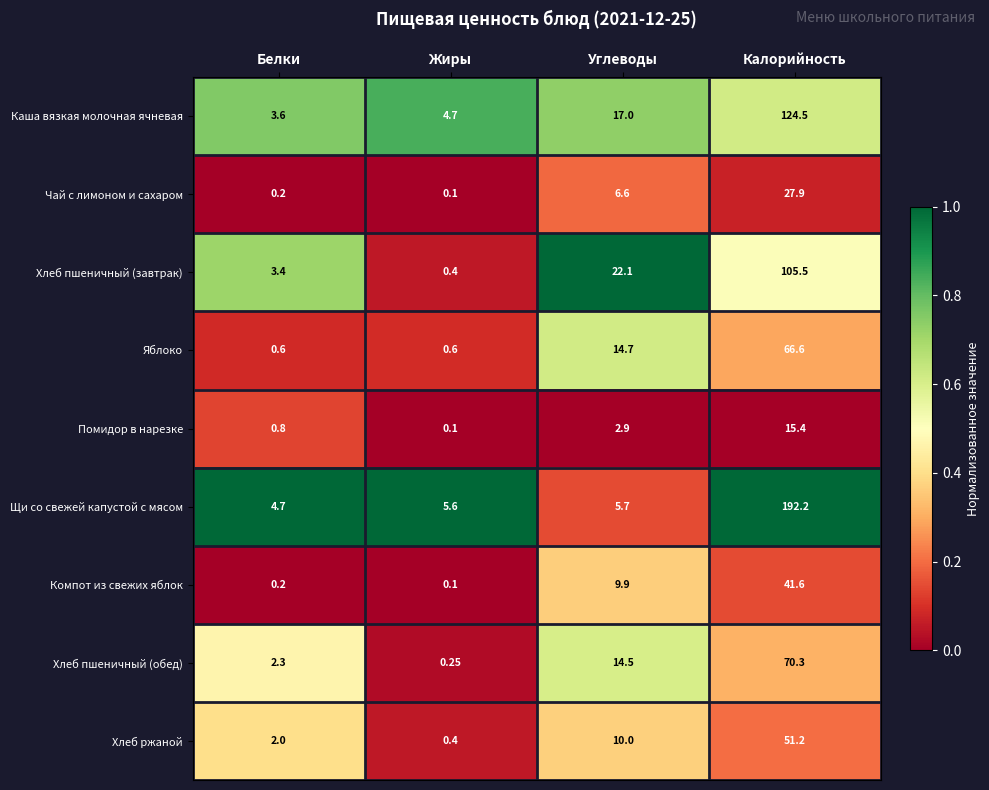

Rank the series at Углеводы from lowest to highest value.

Помидор в нарезке, Щи со свежей капустой с мясом, Чай с лимоном и сахаром, Компот из свежих яблок, Хлеб ржаной, Хлеб пшеничный (обед), Яблоко, Каша вязкая молочная ячневая, Хлеб пшеничный (завтрак)